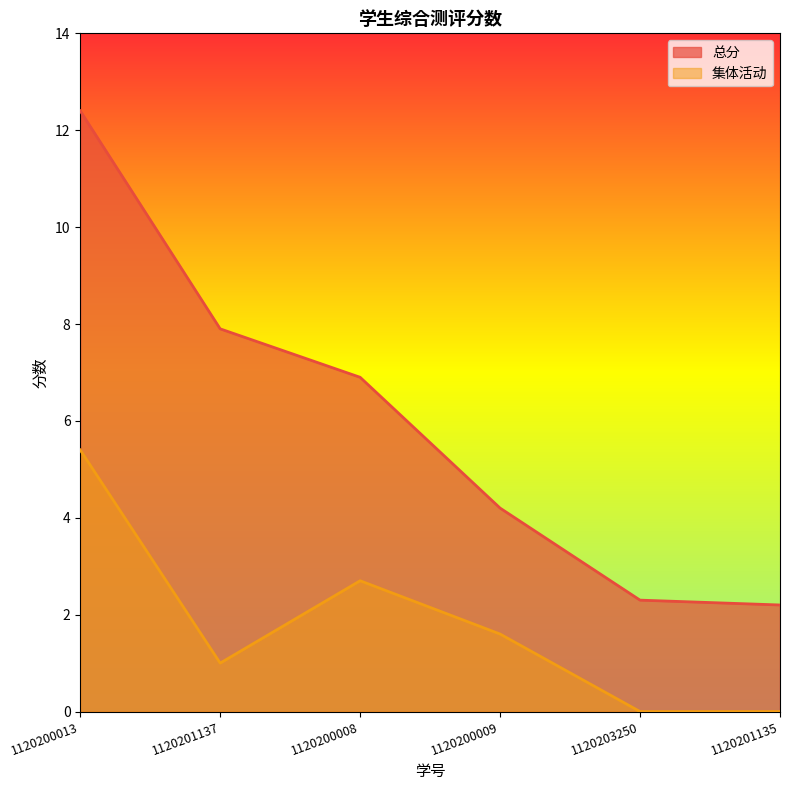

What are all the series names shown in the legend?

总分, 集体活动